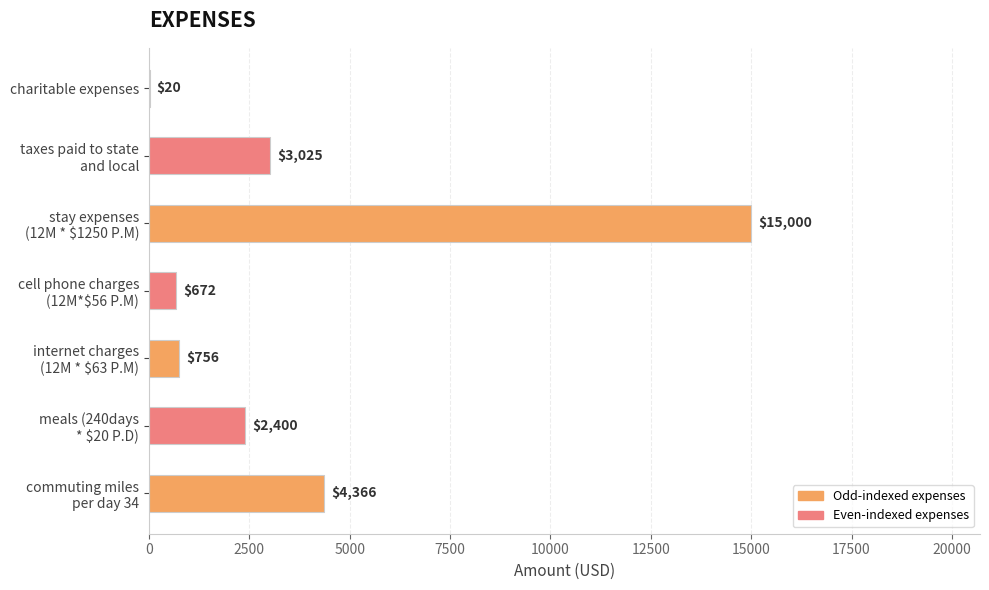

What is the greatest value displayed?

15000